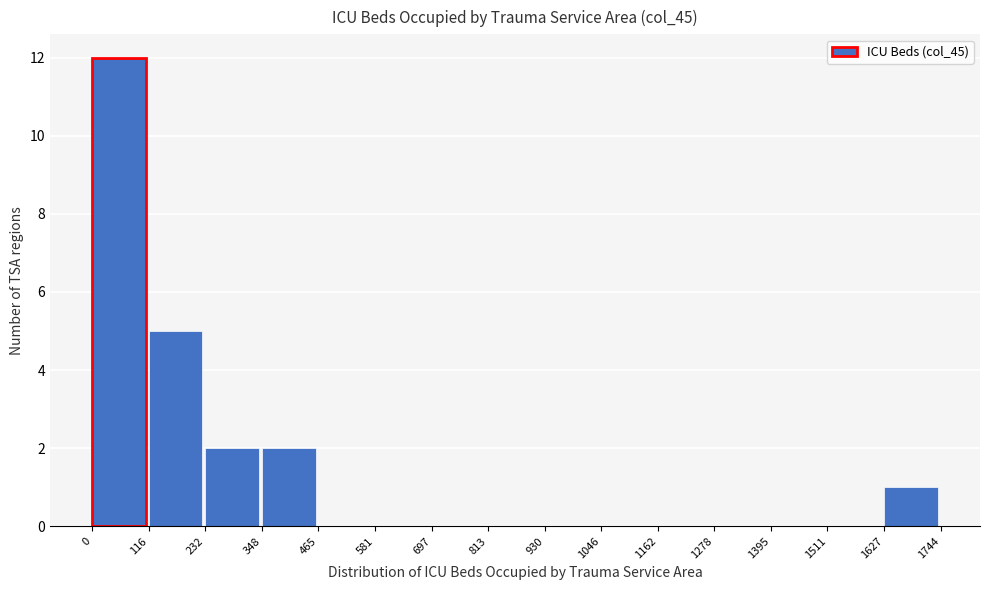

Over which range of the x-axis is the bar tallest?

0 to 116